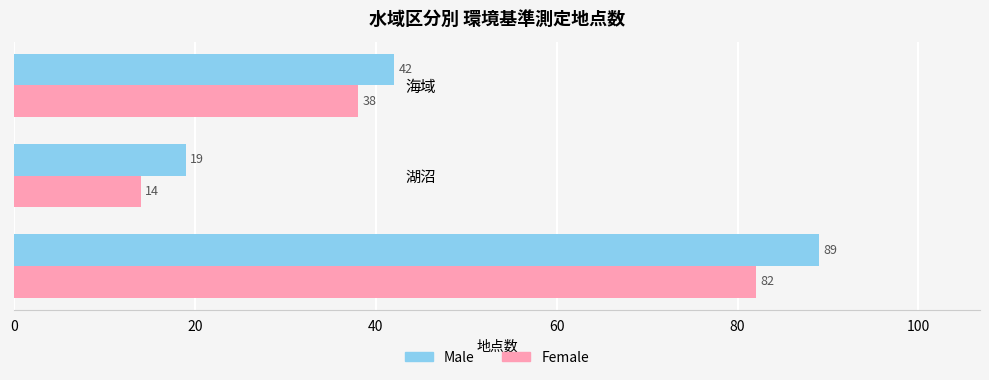

List the series in order of their peak value, highest first.

Male, Female